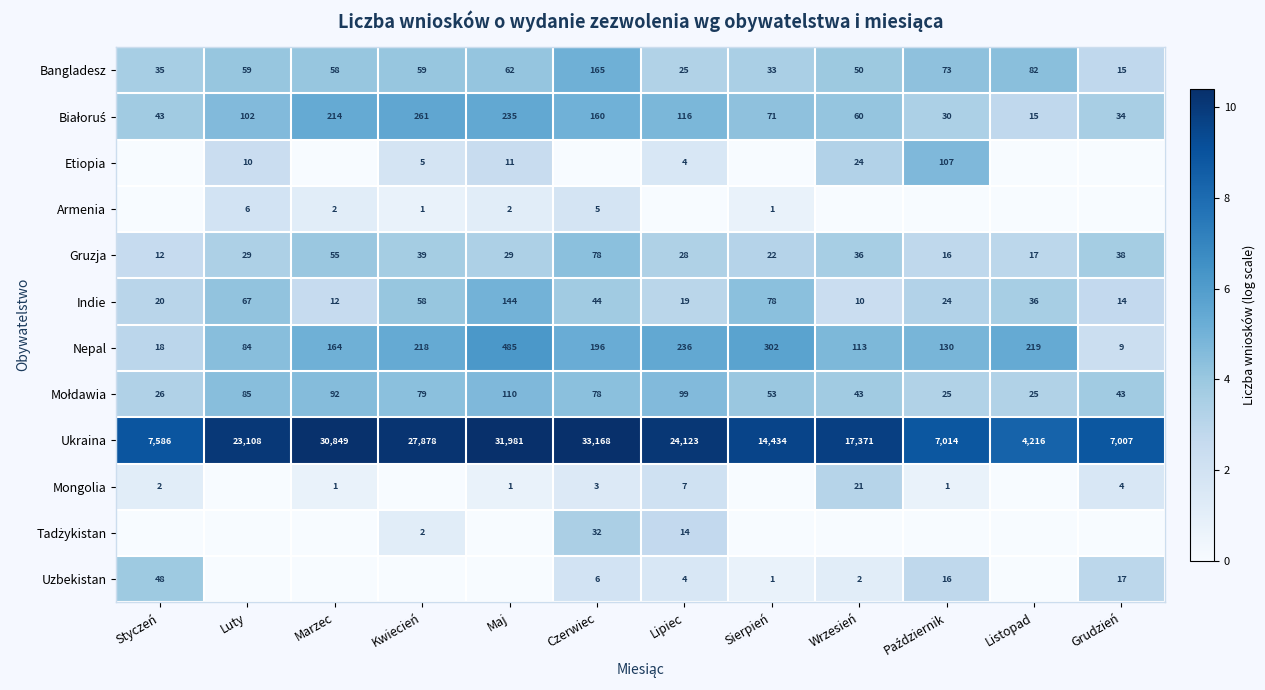

The Indie series shows 4 at Grudzień. True or false?

False